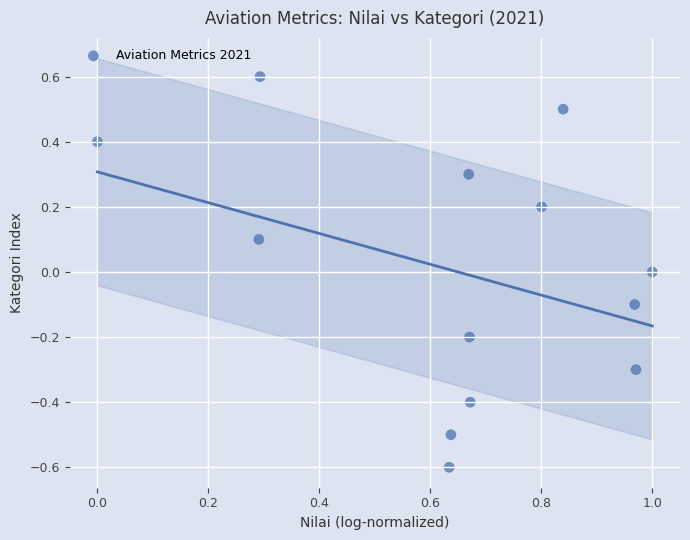

What is the range of Y values (max minus min)?

1.2